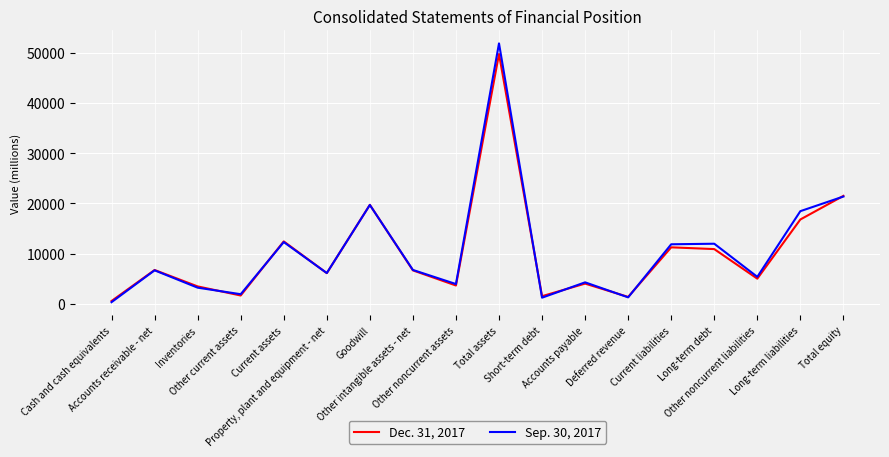

Rank the series by their maximum value, from lowest to highest.

Dec. 31, 2017, Sep. 30, 2017